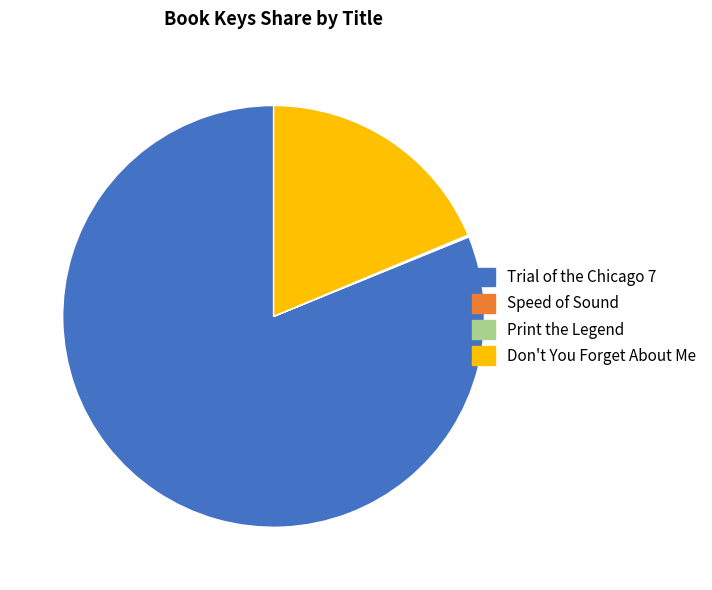

Between Trial of the Chicago 7 and Don't You Forget About Me, which is larger?

Trial of the Chicago 7